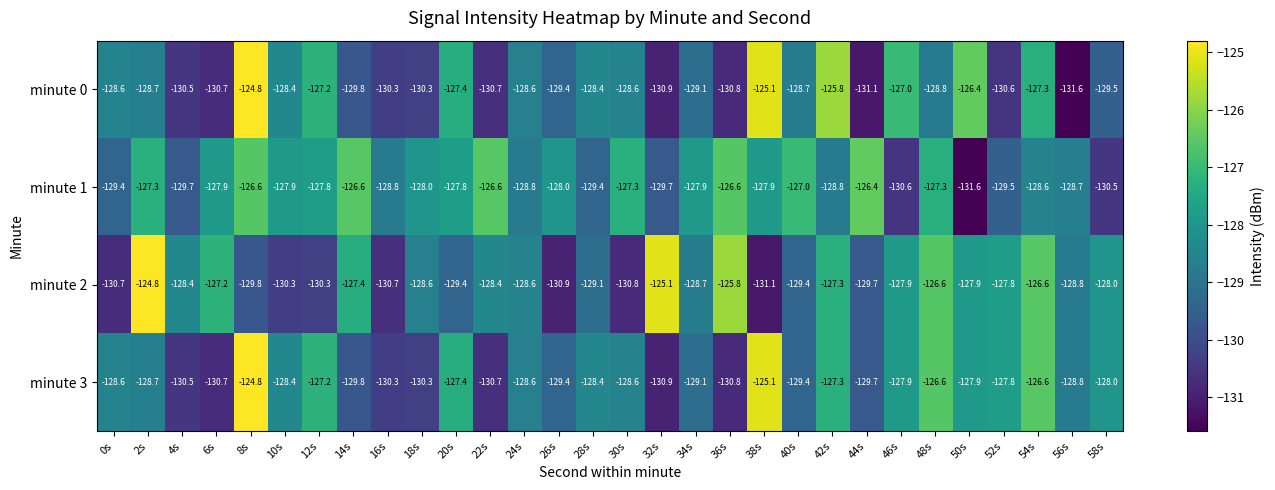

True or false: minute 3 has a value of -178.9 at 40s.

False